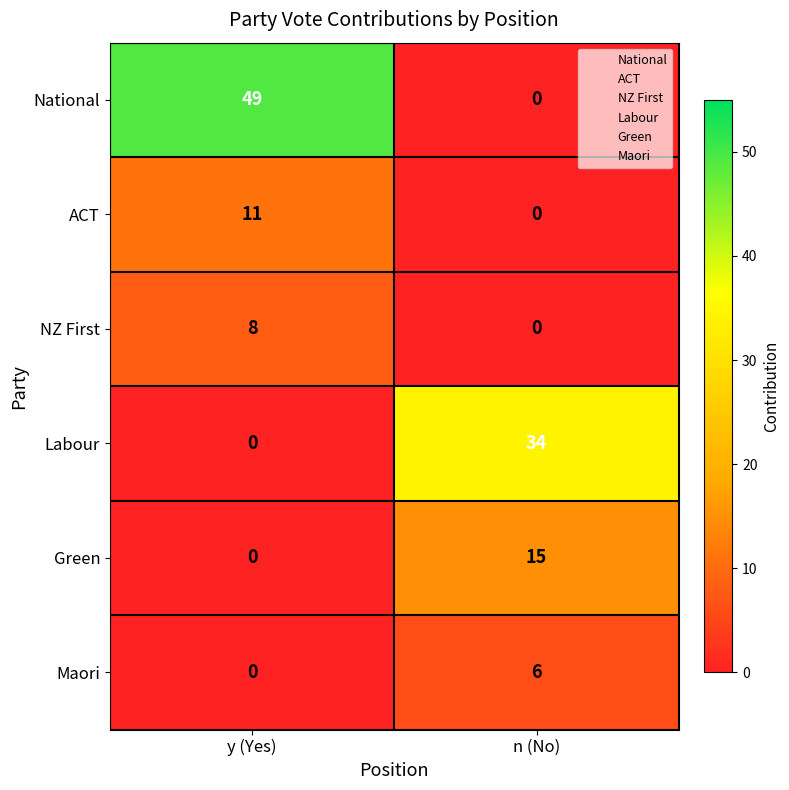

What is the difference between the highest and lowest values at n (No)?

34